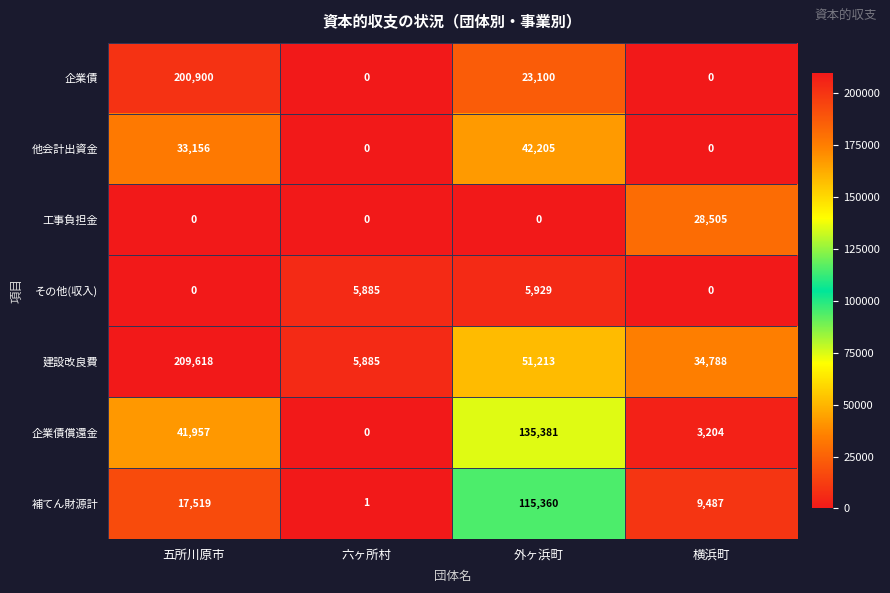

Which series has the largest total across all categories?

建設改良費